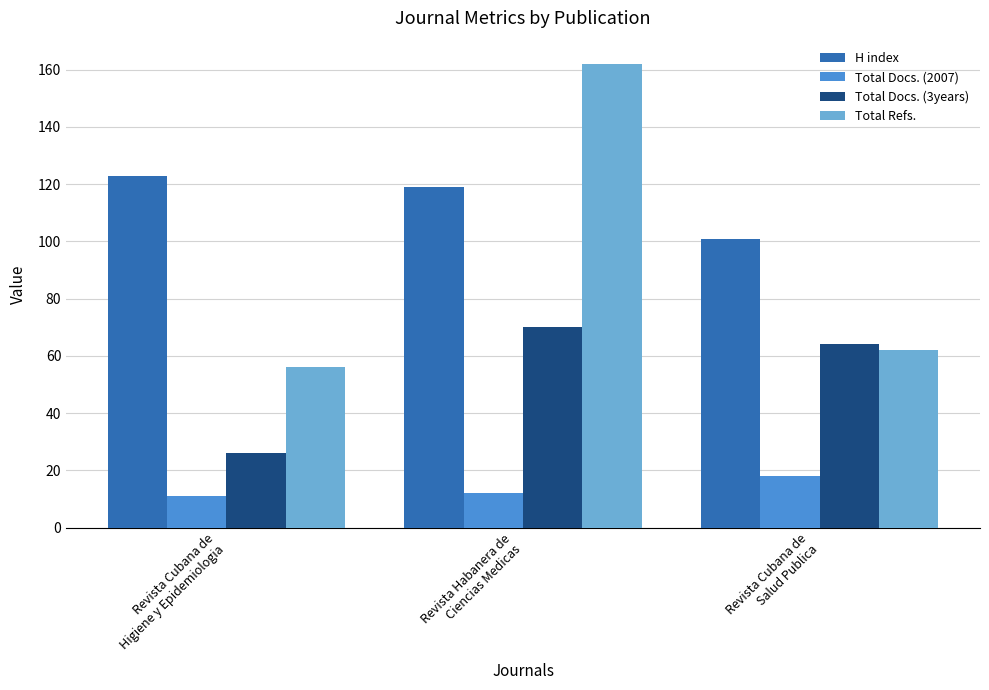

What is the sum of all Total Docs. (3years) values?

160